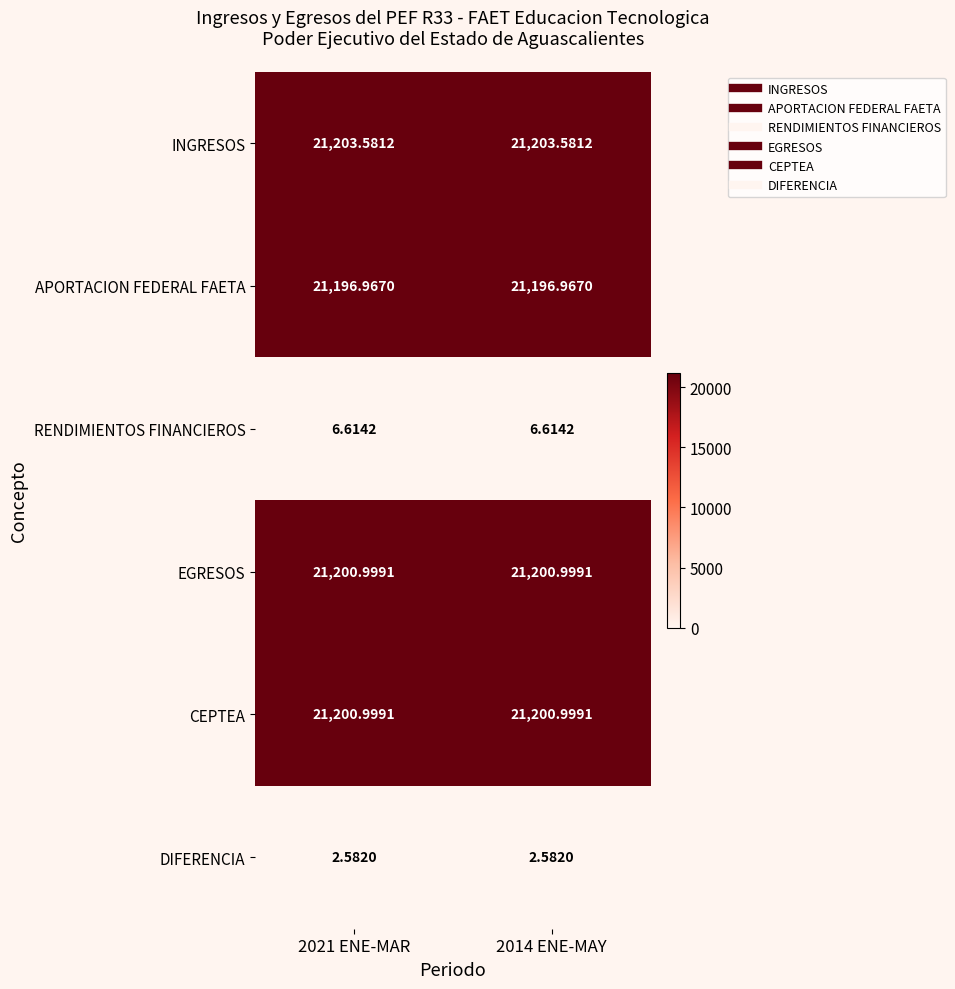

Which series has the largest total across all categories?

INGRESOS